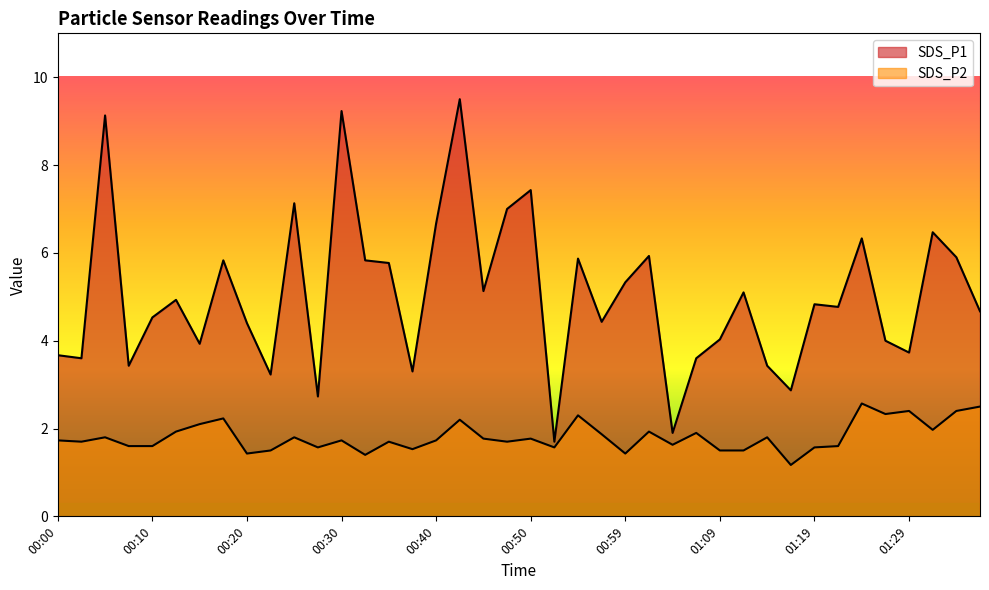

What is the difference between the highest and lowest values at 00:08?

1.8